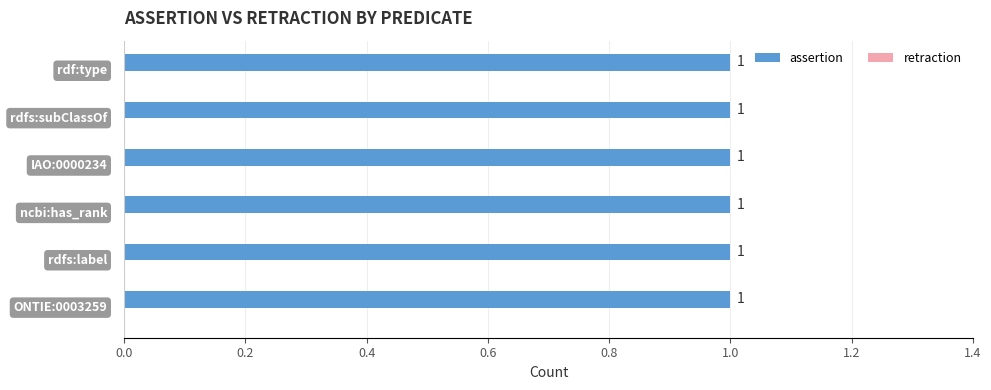

The value of retraction at rdfs:label is 0. True or false?

True